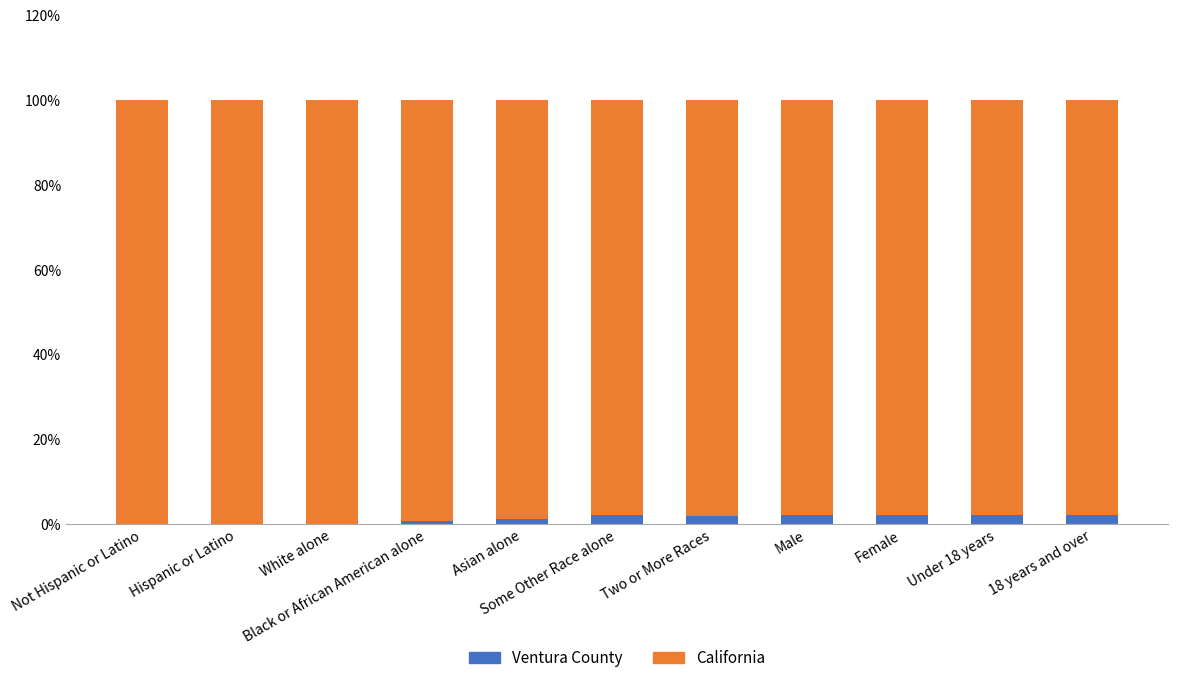

At how many categories does at least one series exceed 50?

11